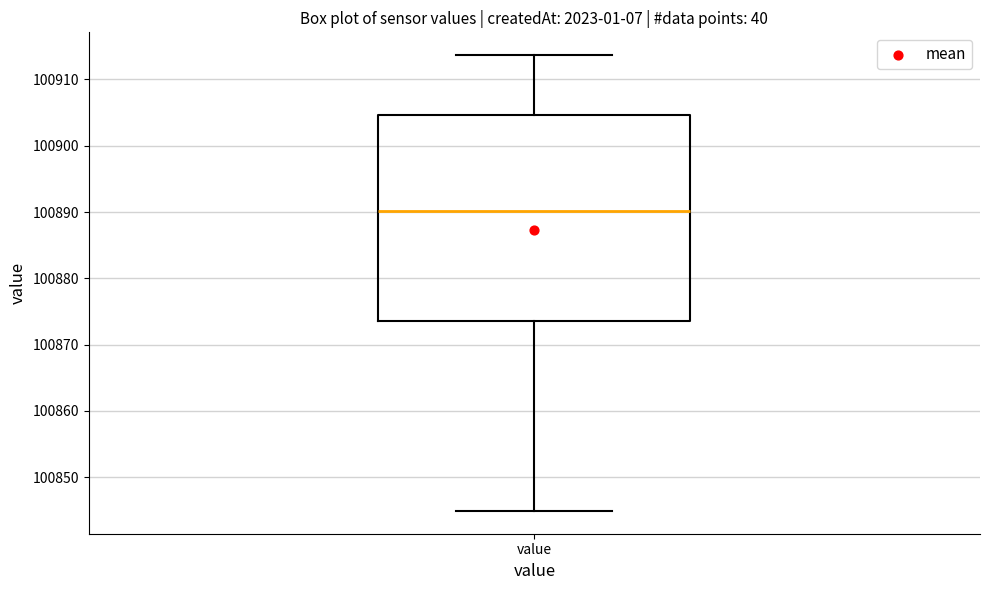

Read this box plot against the y-axis: the position of the median line, the range covered by the box, and the ends of both whiskers. The values are not printed on the chart, so give them approximately, as read against the axis.

median 100890, box 100874 to 100905, whiskers 100845 to 100914